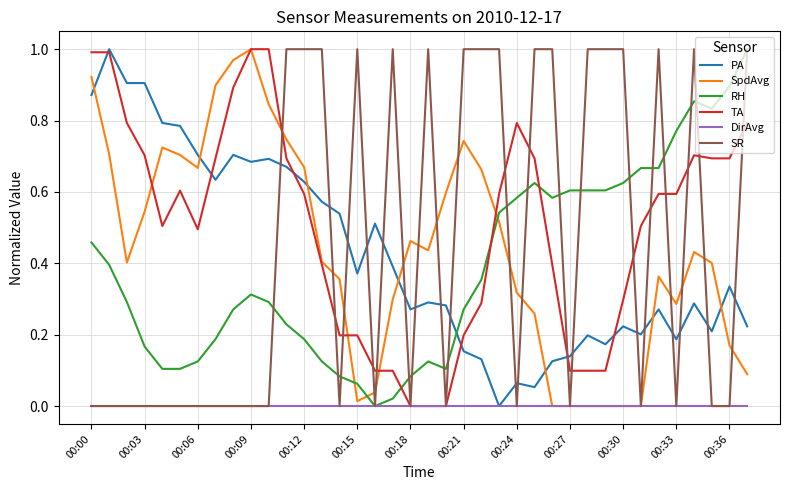

True or false: PA and SR intersect in this chart.

True